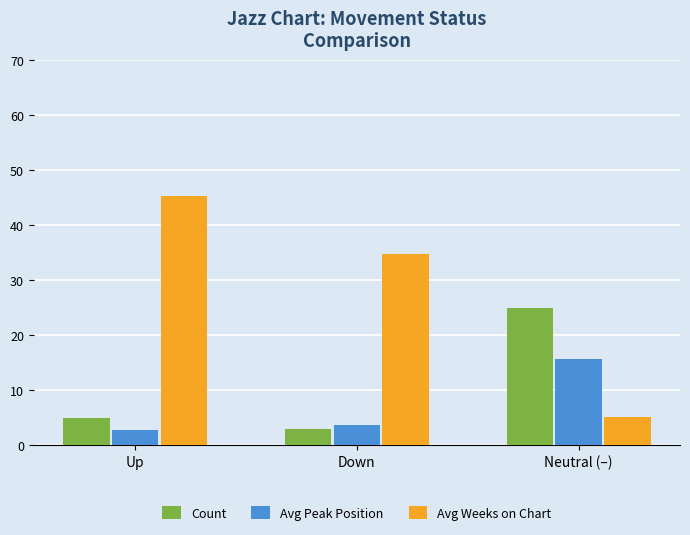

What is the approximate value of Avg Peak Position at Down?

3.7